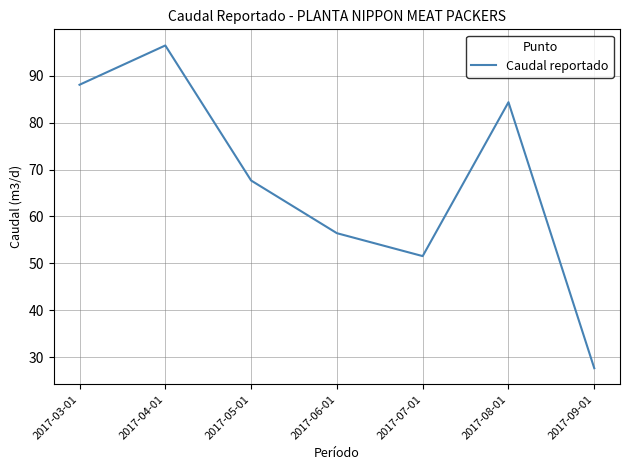

The value at 2017-09-01 is 27.6. True or false?

True